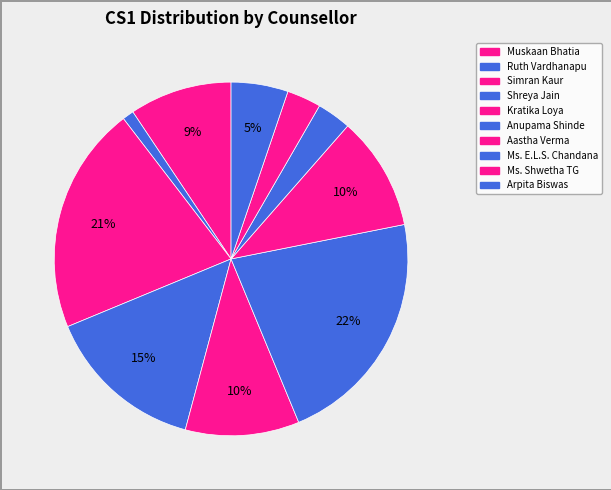

Which has a higher value, Ms. Shwetha TG or Anupama Shinde?

Anupama Shinde